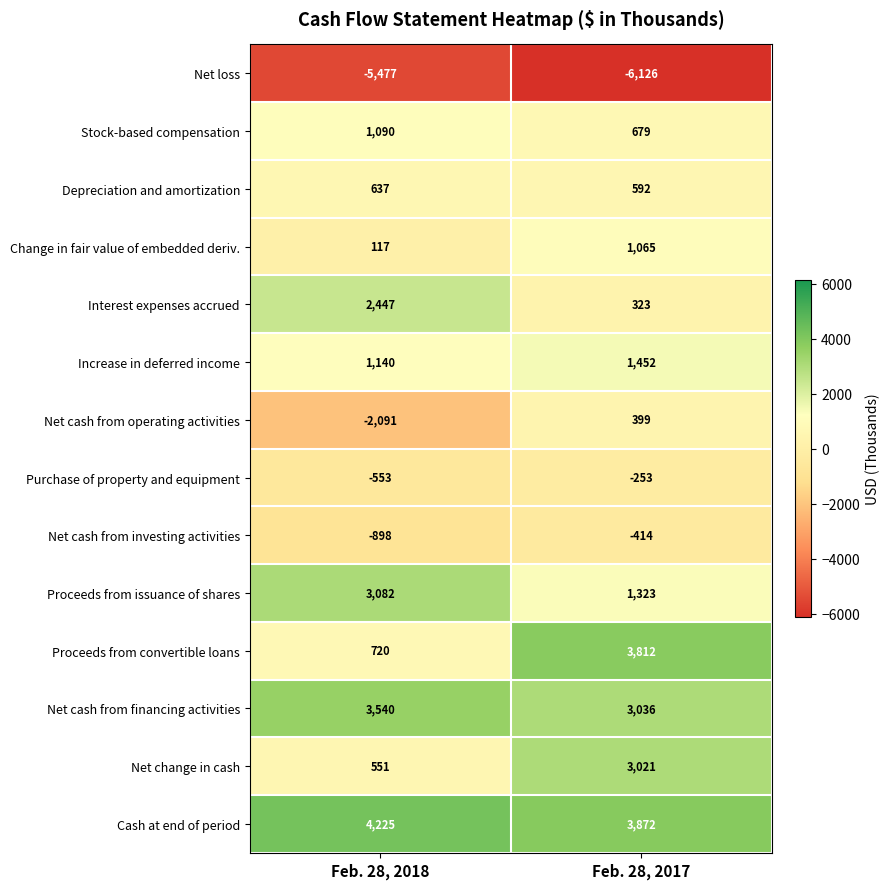

At which category is the sum across all series the highest?

Feb. 28, 2017